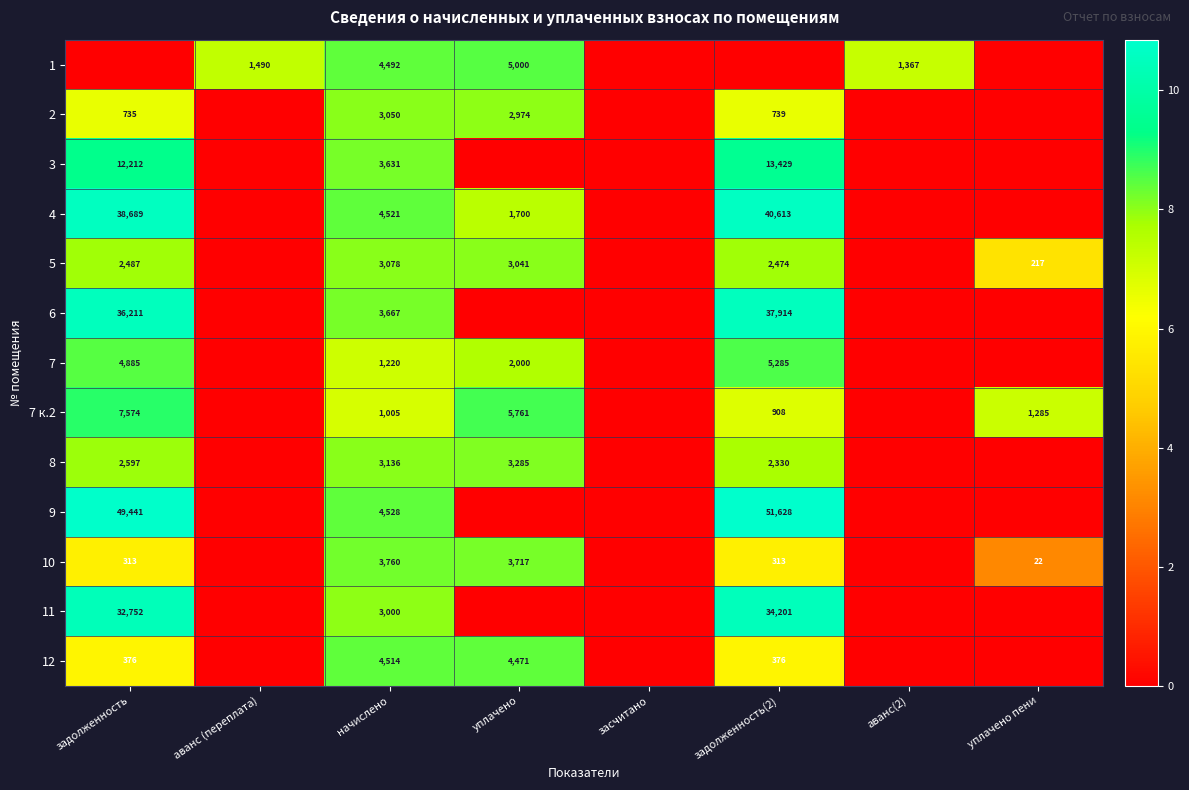

True or false: 11 has a value of 9153 at задолженность.

False